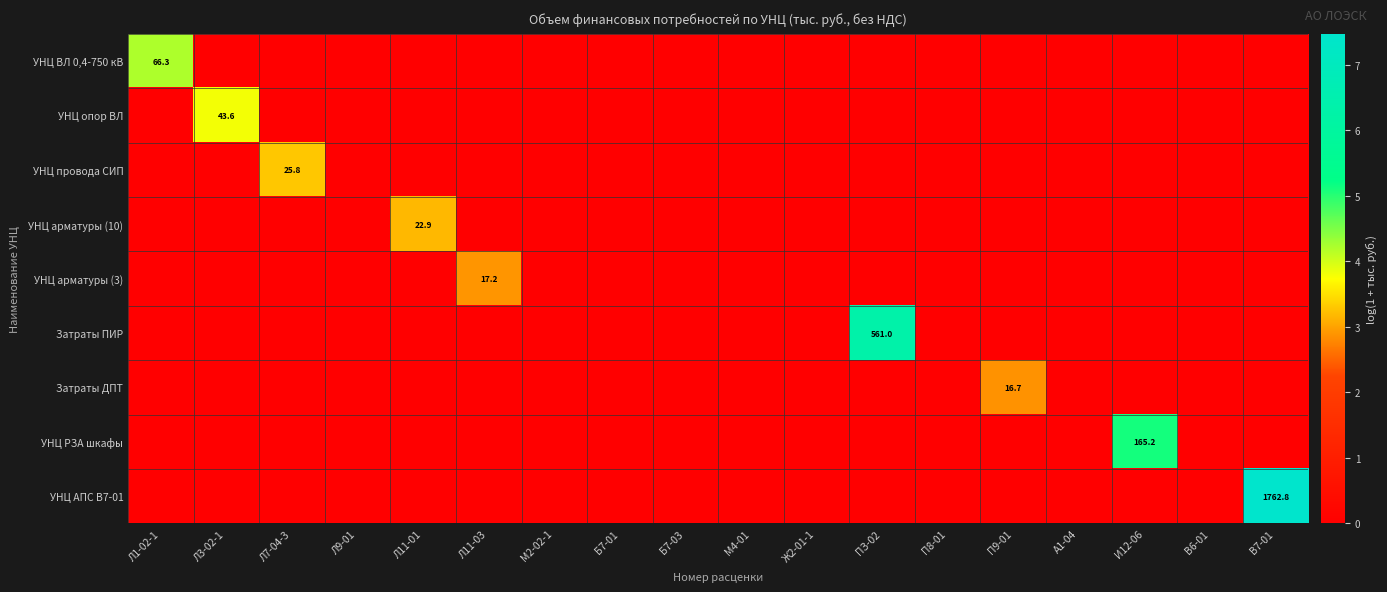

Count the УНЦ провода СИП values in the range 0 to 1.

17